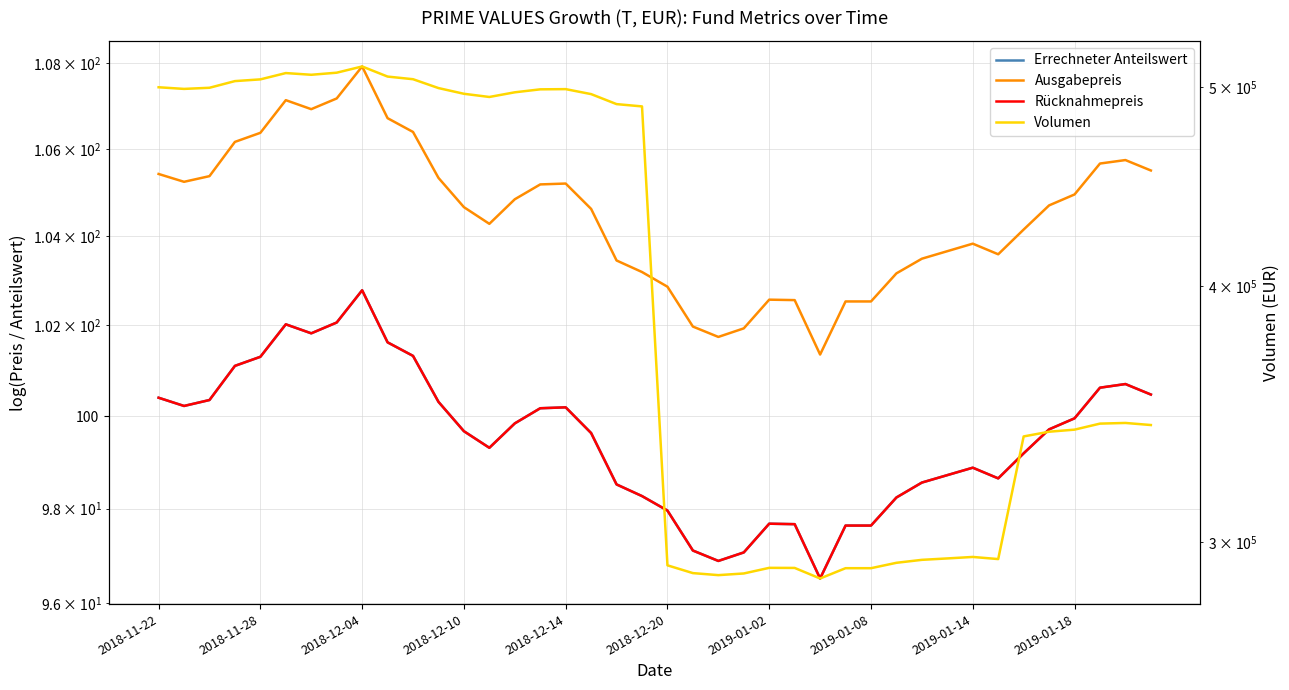

What position from the right is 2018-12-14?

24